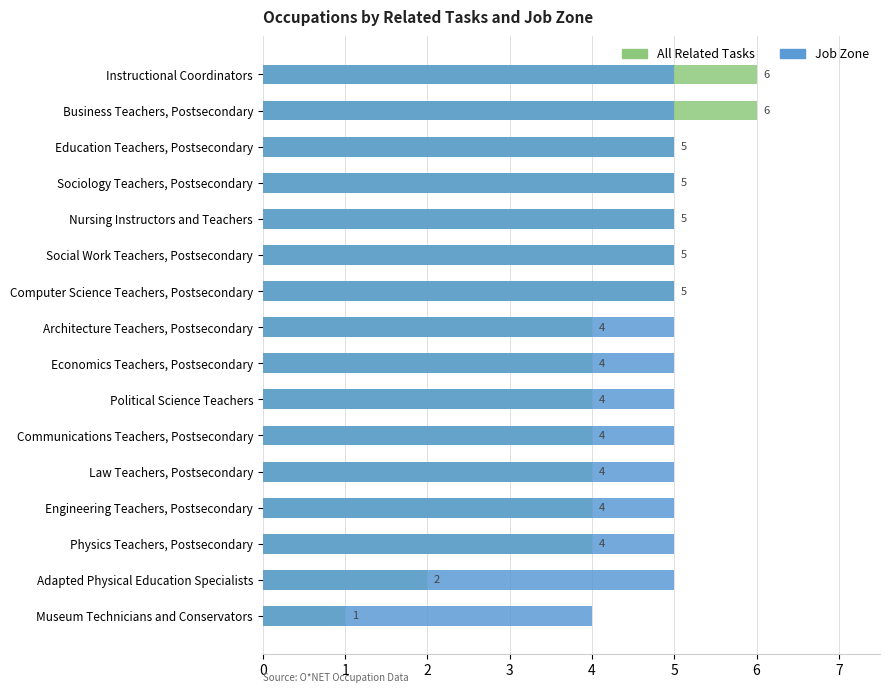

How many data points in All Related Tasks are above 4?

7